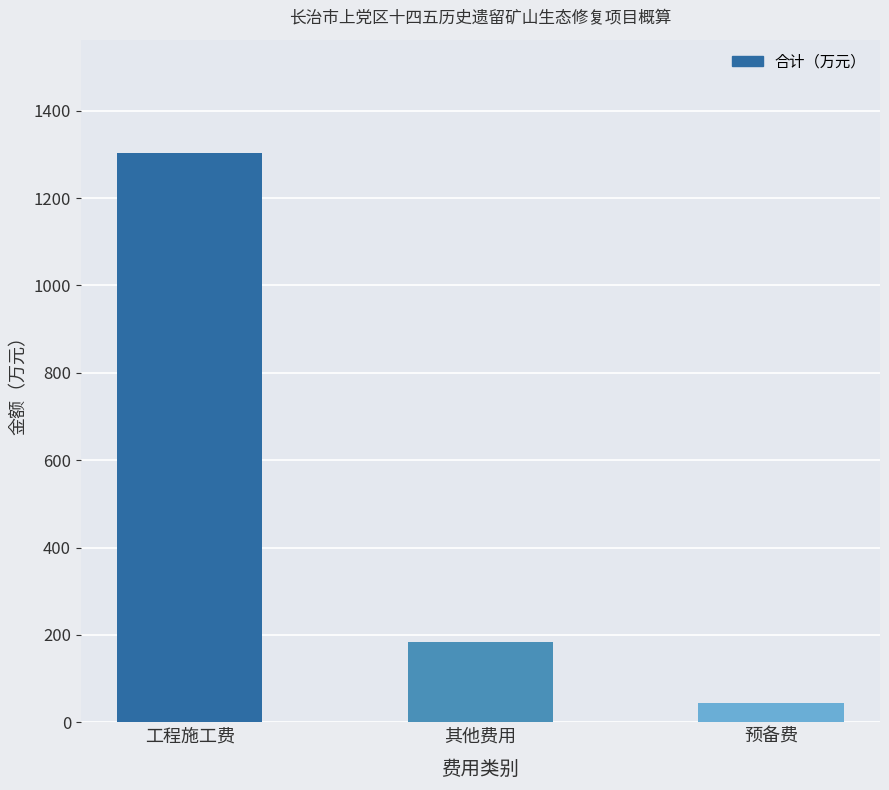

The chart shows a value of 1302.2 at 工程施工费. True or false?

True